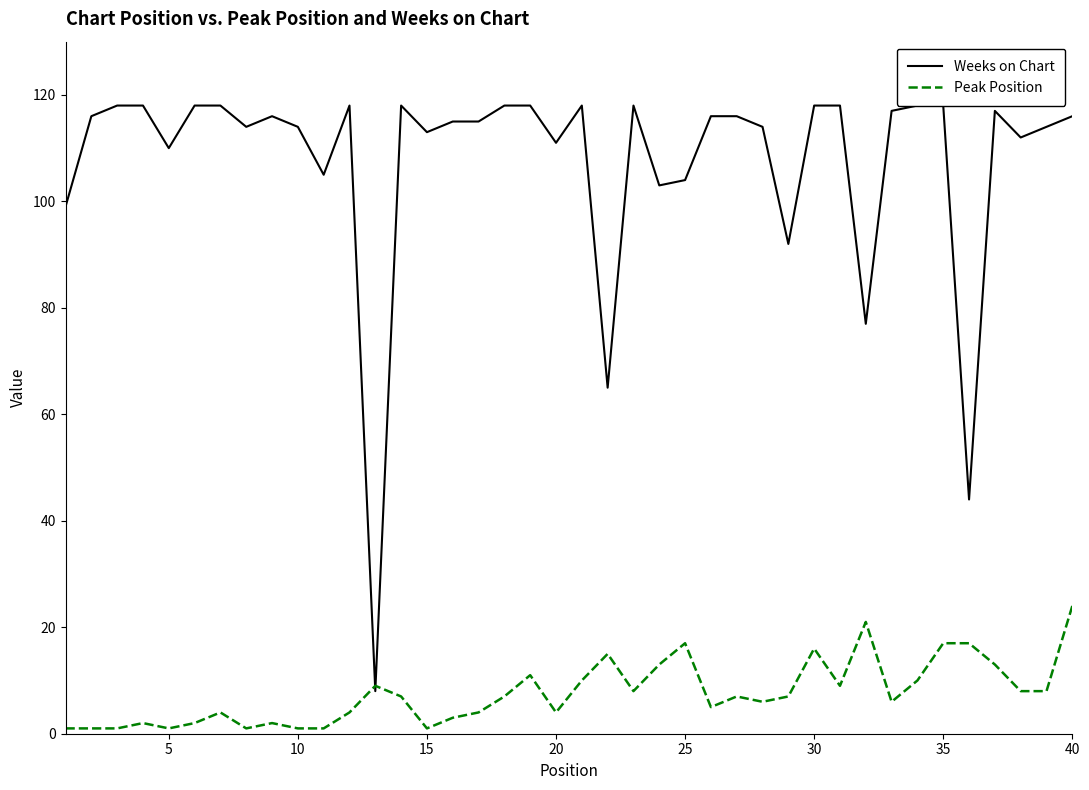

Does the chart have visible grid lines?

No